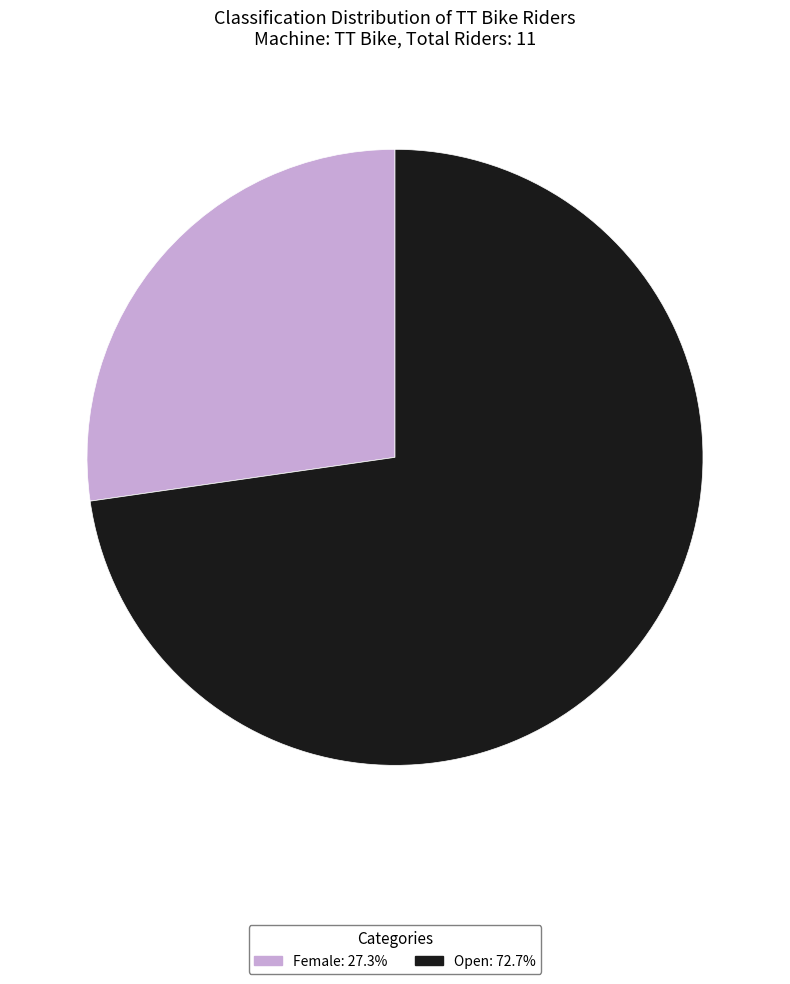

Does any single category account for the majority?

Yes